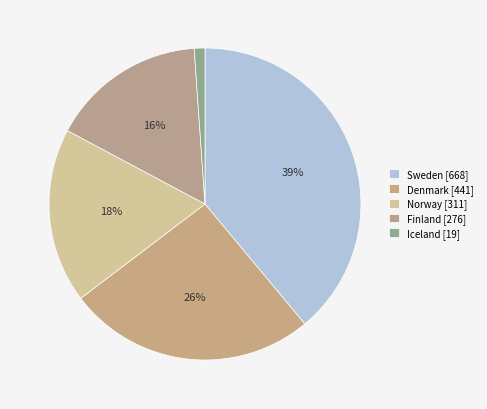

Count the number of slices in the pie.

5